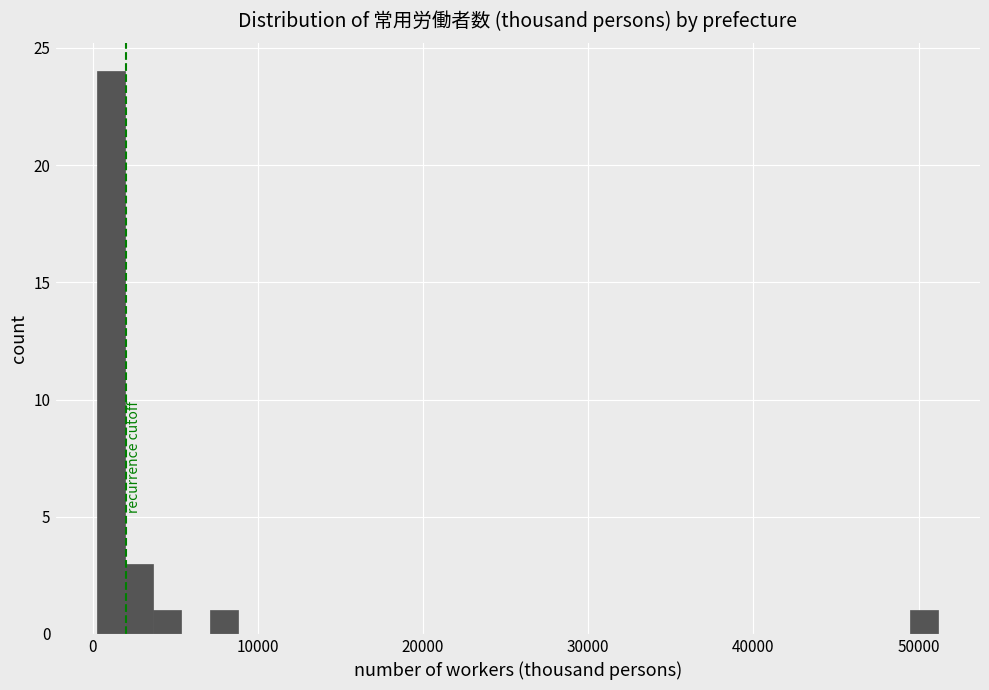

Around what value on the x-axis is the tallest bar? Give the approximate position of its centre, as read against the axis.

1000